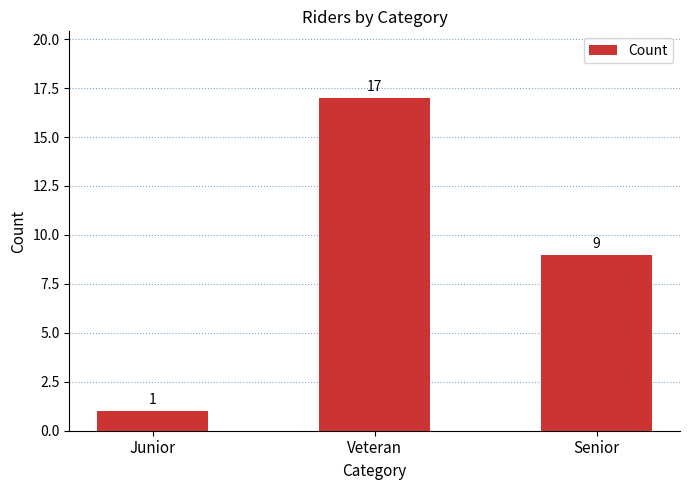

Reading left to right, extract all data points from this chart.

Junior=1	Veteran=17	Senior=9